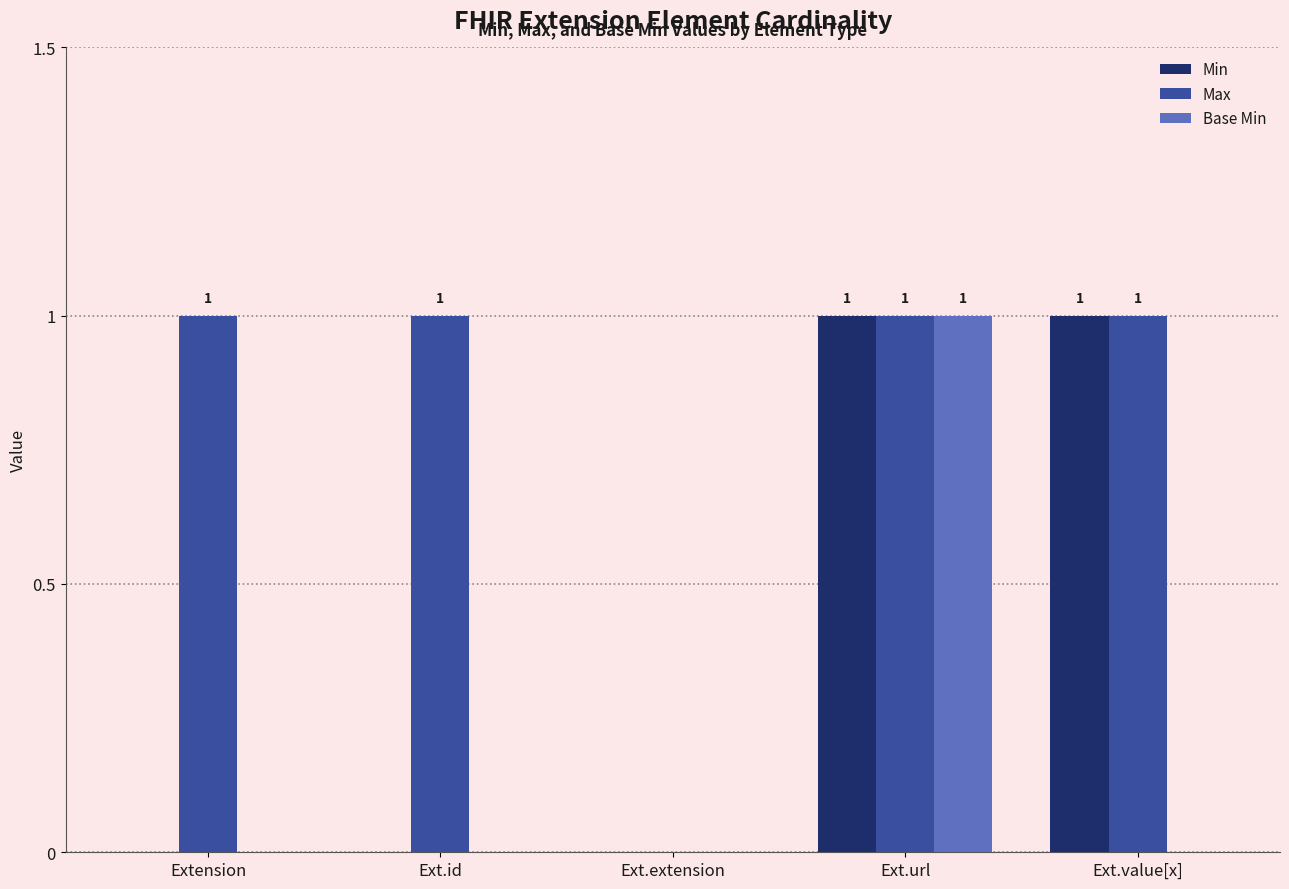

Between Extension and Ext.extension, which series saw the biggest shift?

Max